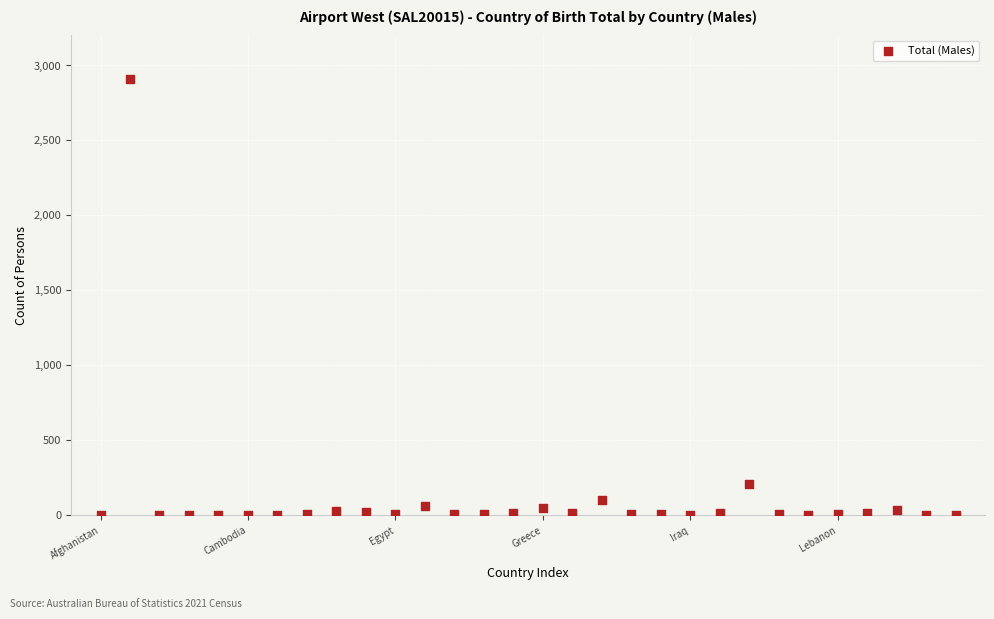

What Y value in the scatter plot is closest to 1453?

211